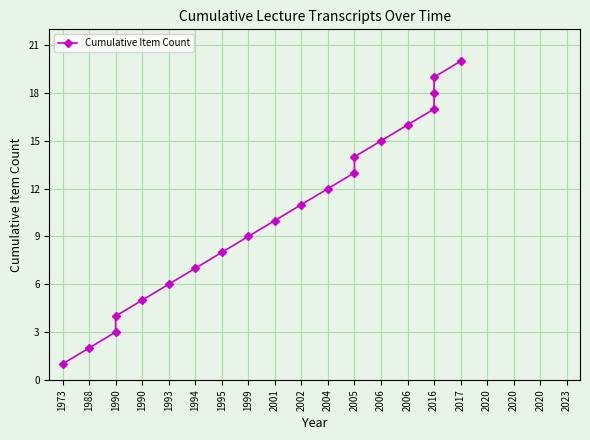

Count the number of data series in this chart.

1